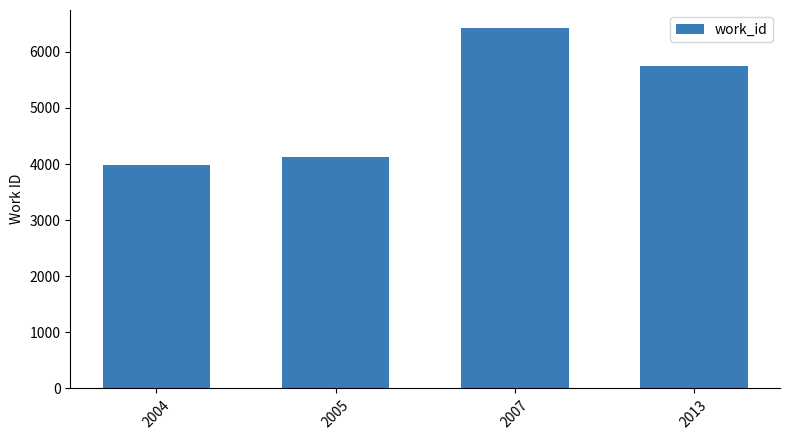

What is the value of the 4th bar from the left?

5739